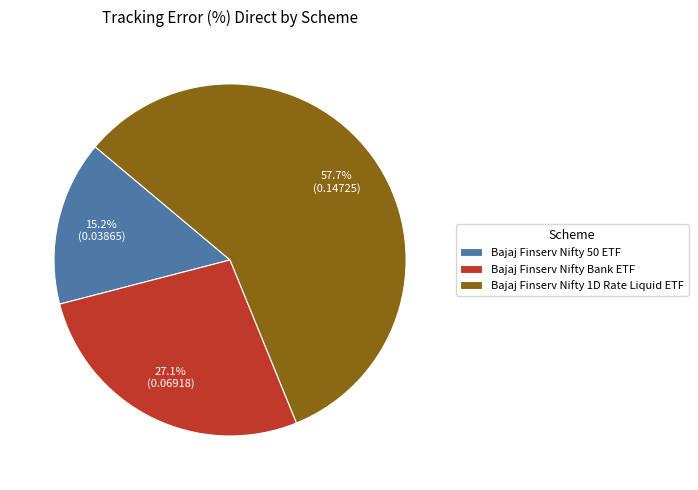

Rank the categories by value from lowest to highest.

Bajaj Finserv Nifty 50 ETF, Bajaj Finserv Nifty Bank ETF, Bajaj Finserv Nifty 1D Rate Liquid ETF